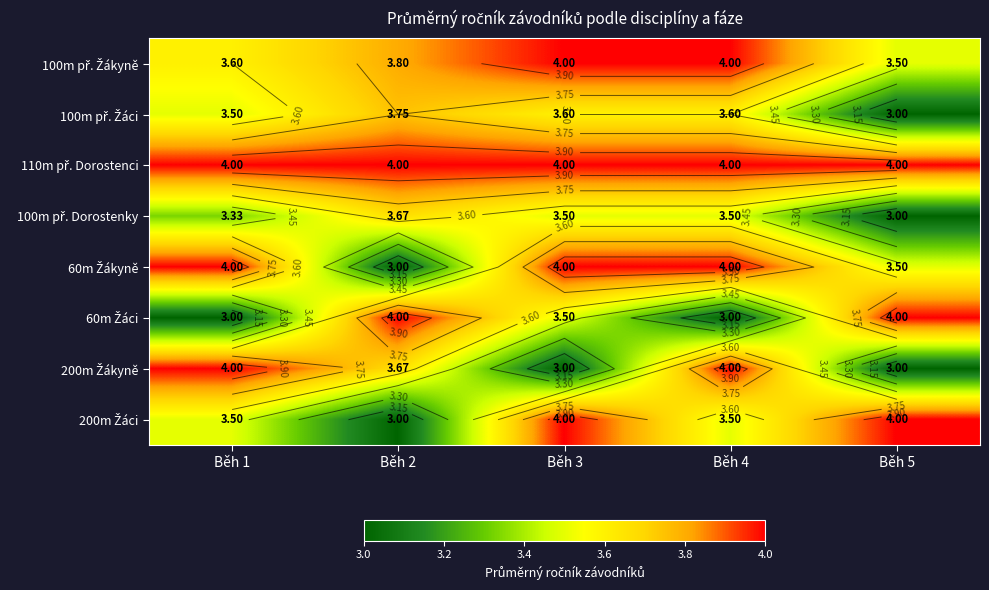

Which category has the highest value in the 100m př. Žáci series?

Běh 2